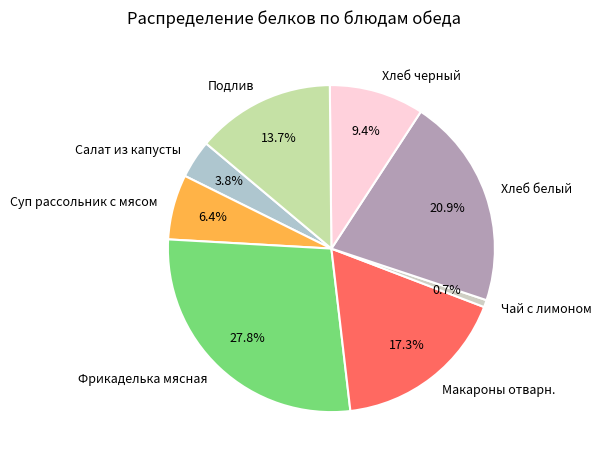

How much of the chart is everything except Хлеб белый?

79.1%